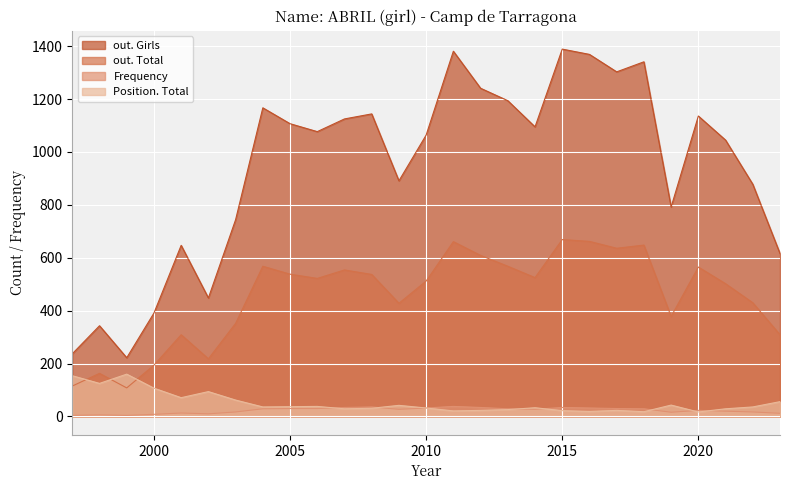

What is the approximate value of out. Total at 2018, to the nearest 50?

650